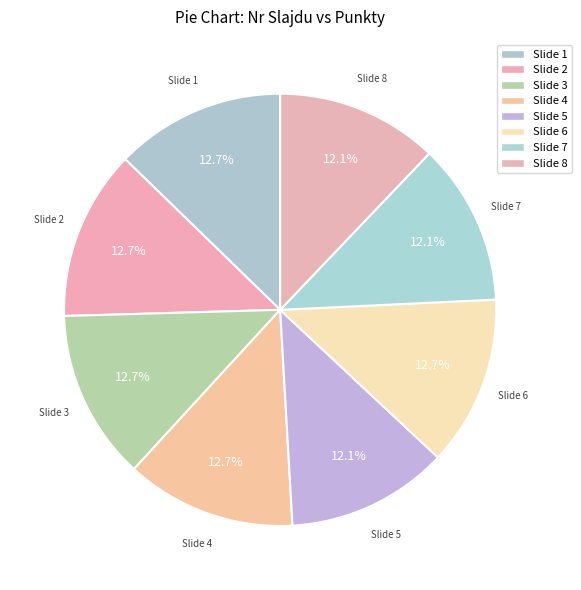

Which has a higher value, Slide 4 or Slide 8?

Slide 4